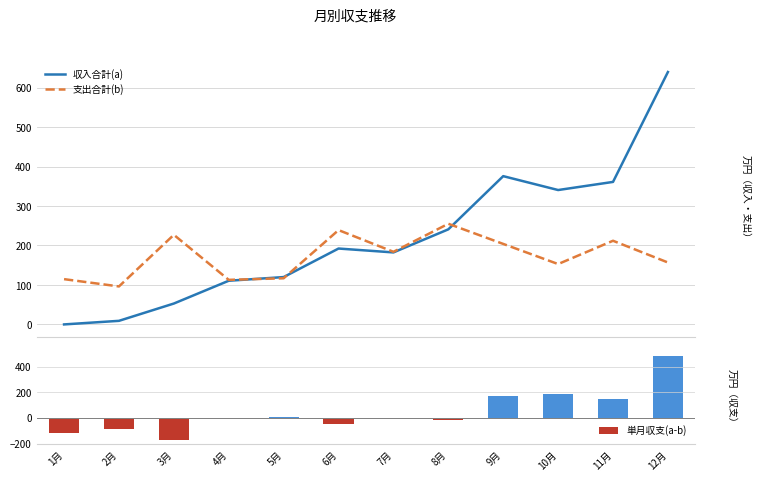

What is the total value across all series at 6月?

384.6